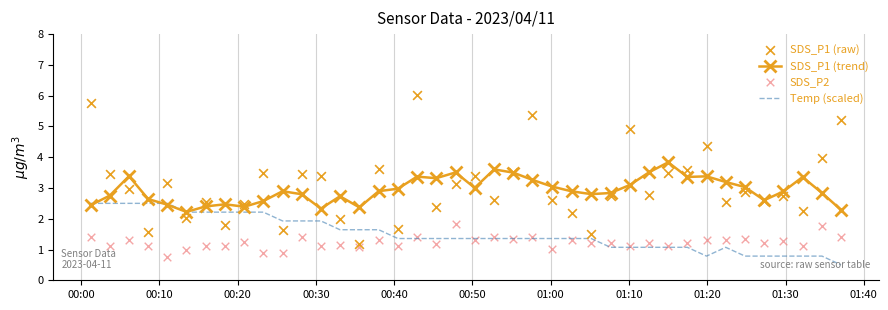

Is the value of SDS_P1 (trend) at 23 greater than the value of SDS_P2 at 28?

Yes